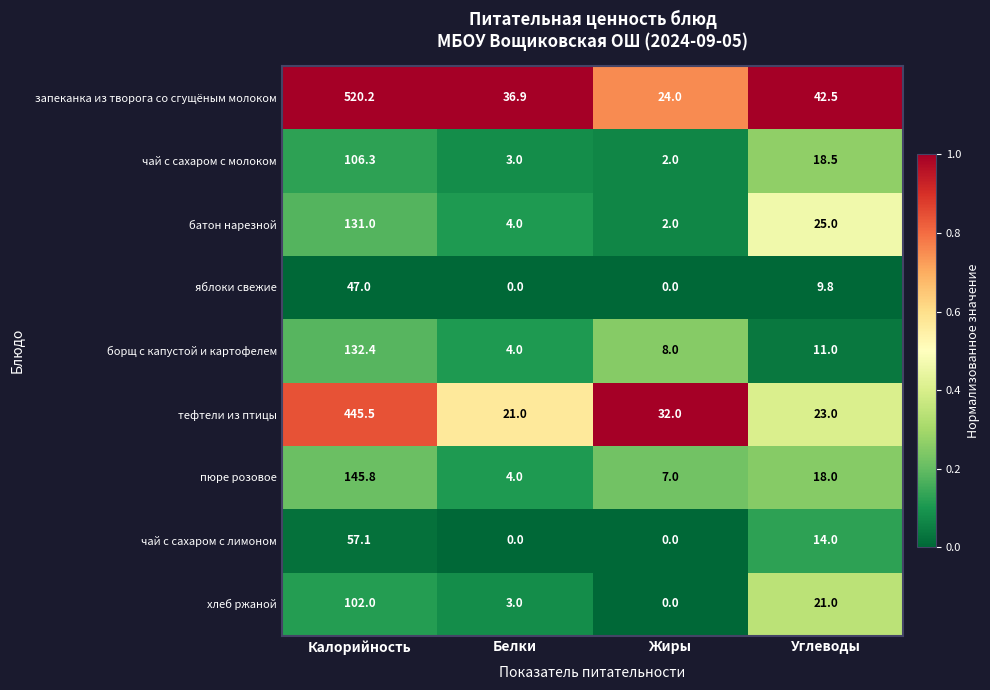

What is the total value across all series at Калорийность?

1687.3